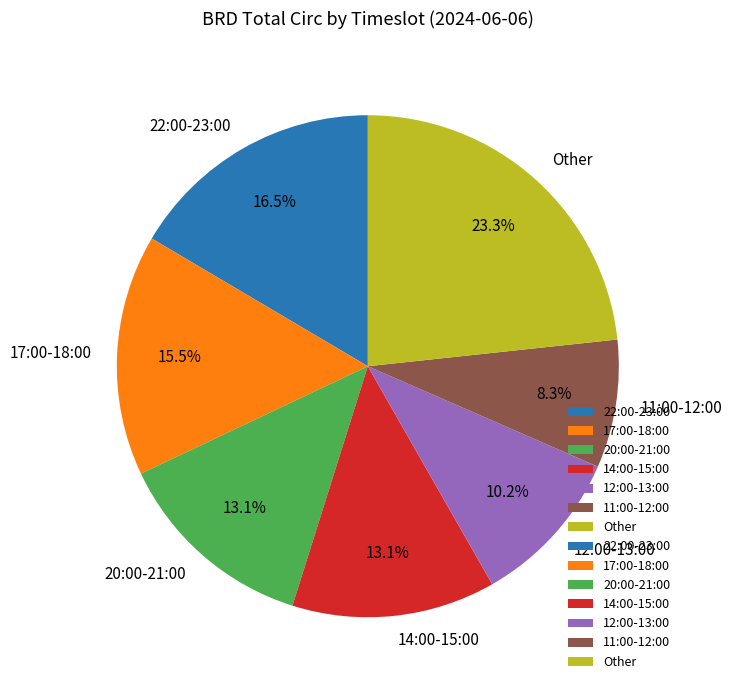

Does any single category account for the majority?

No